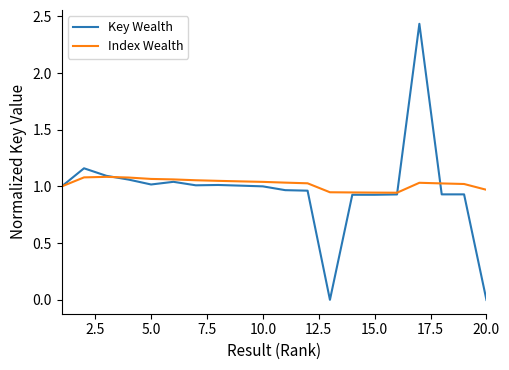

Rank the series by their maximum value, from lowest to highest.

Index Wealth, Key Wealth